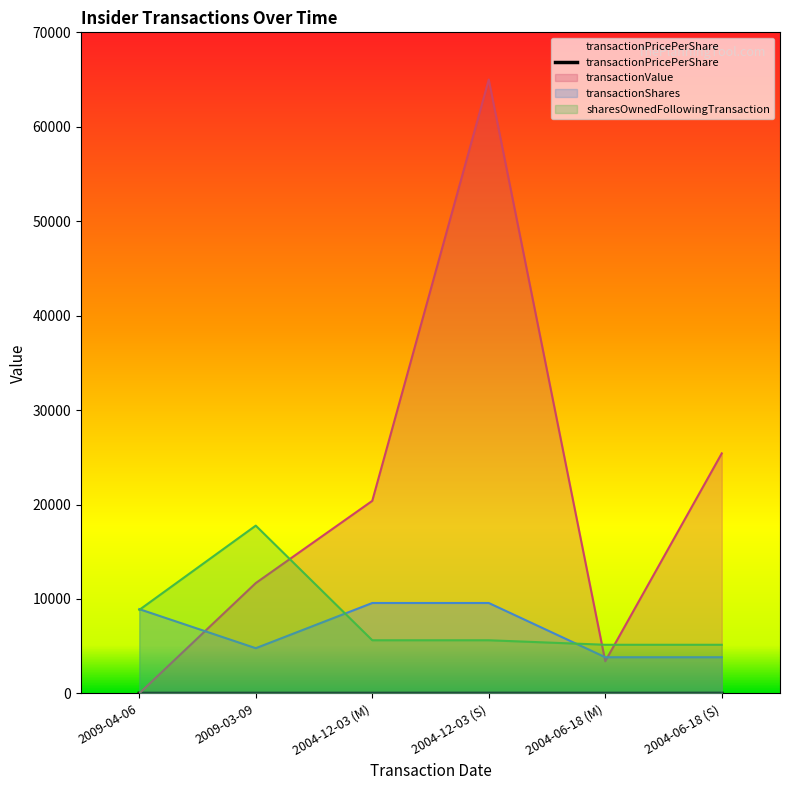

Is the value of transactionPricePerShare at 2004-12-03 (S) greater than the value of transactionShares at 2009-03-09?

No